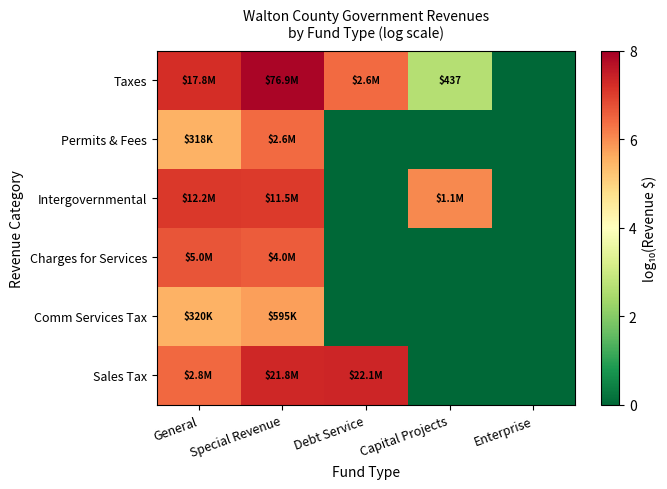

How many categories are shown in the chart?

5